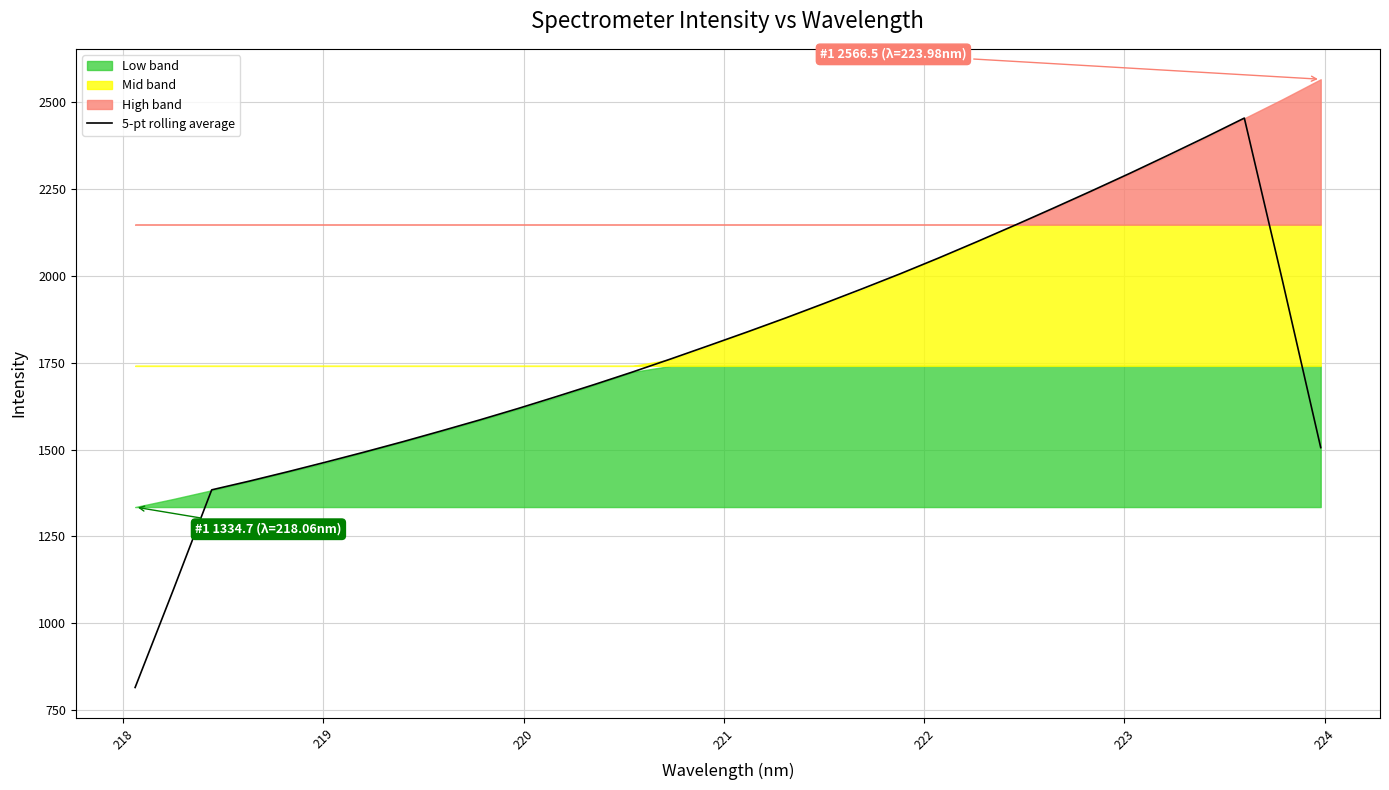

What is the highest value of the 5-pt rolling average series?

2454.6